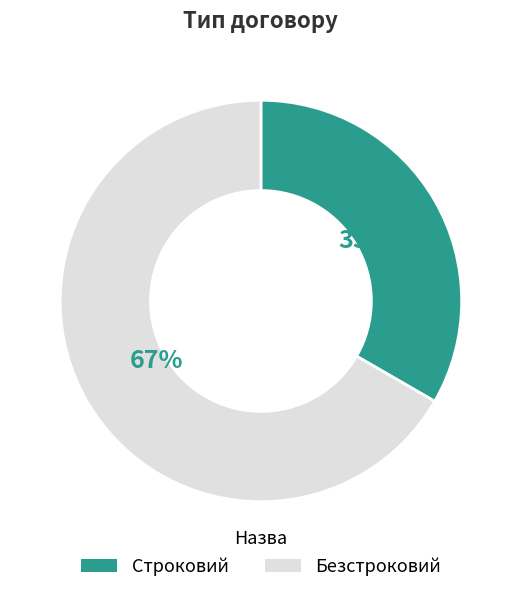

Does Строковий account for over 50% of the chart?

No